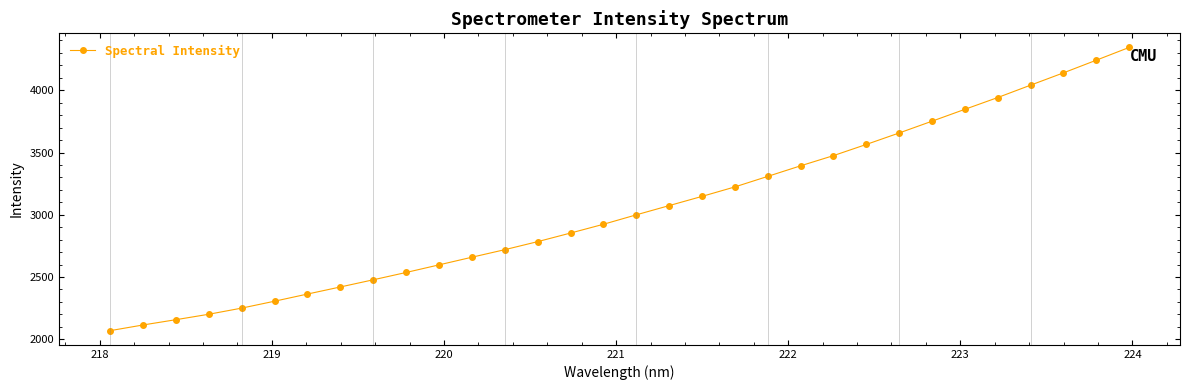

How many data points are less than 2999?

16